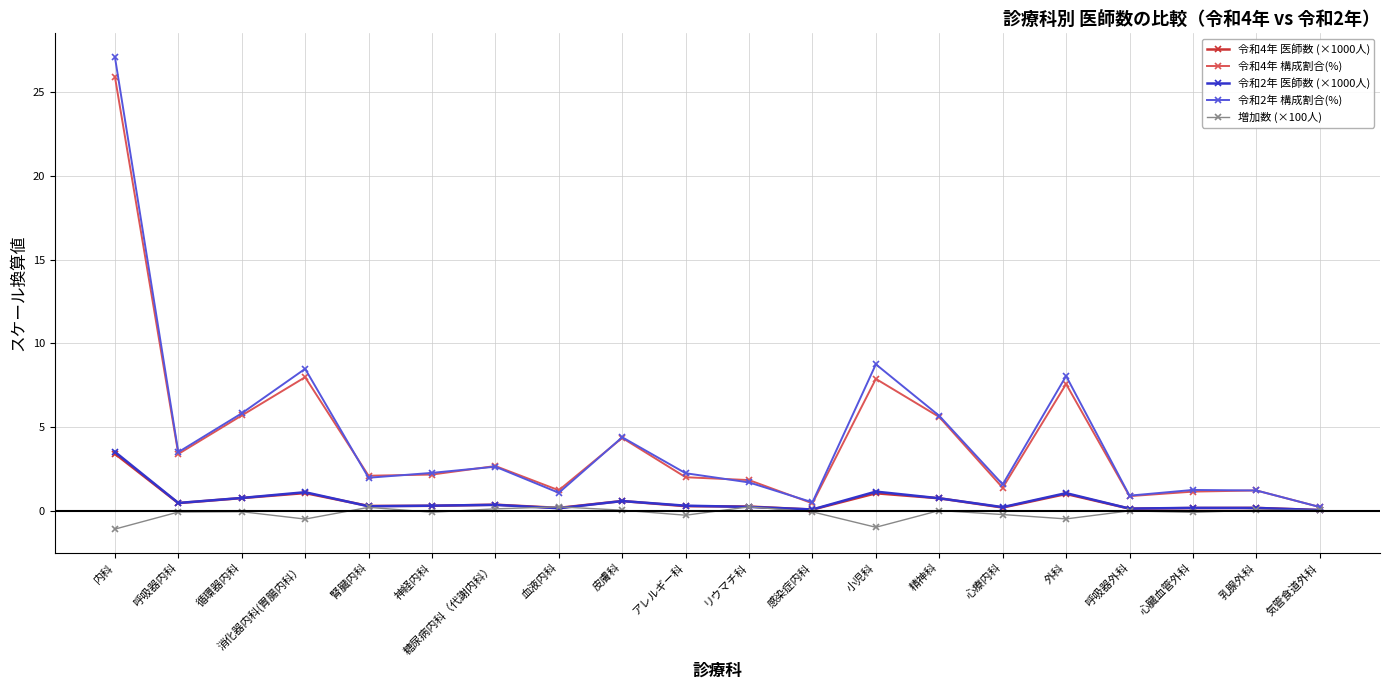

What is the lowest value of the 増加数 (×100人) series?

-1.1